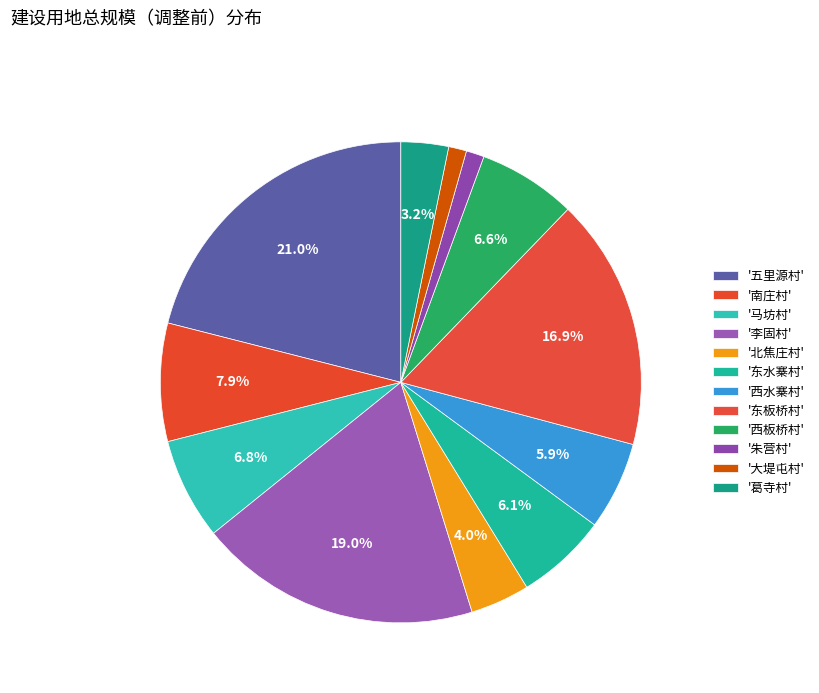

How many slices are in this pie chart?

12